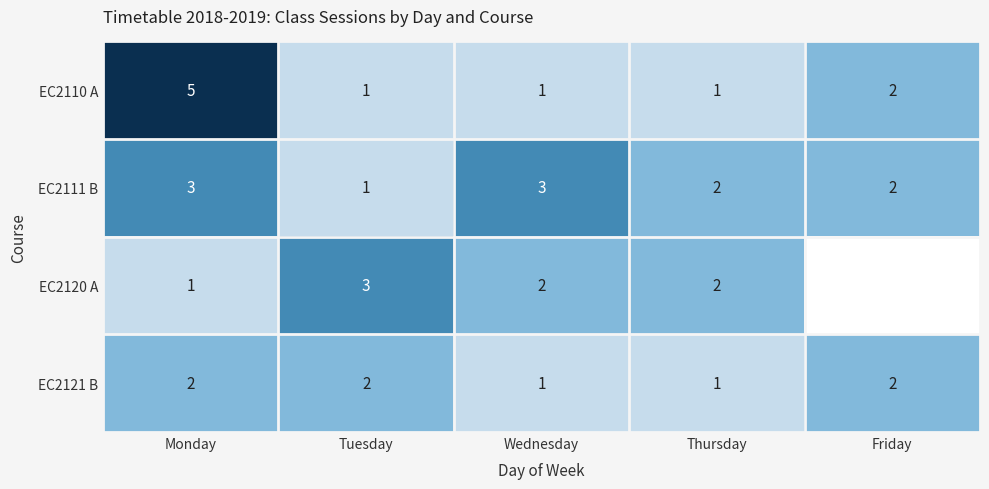

At which label is EC2110 A closest to 3?

Friday